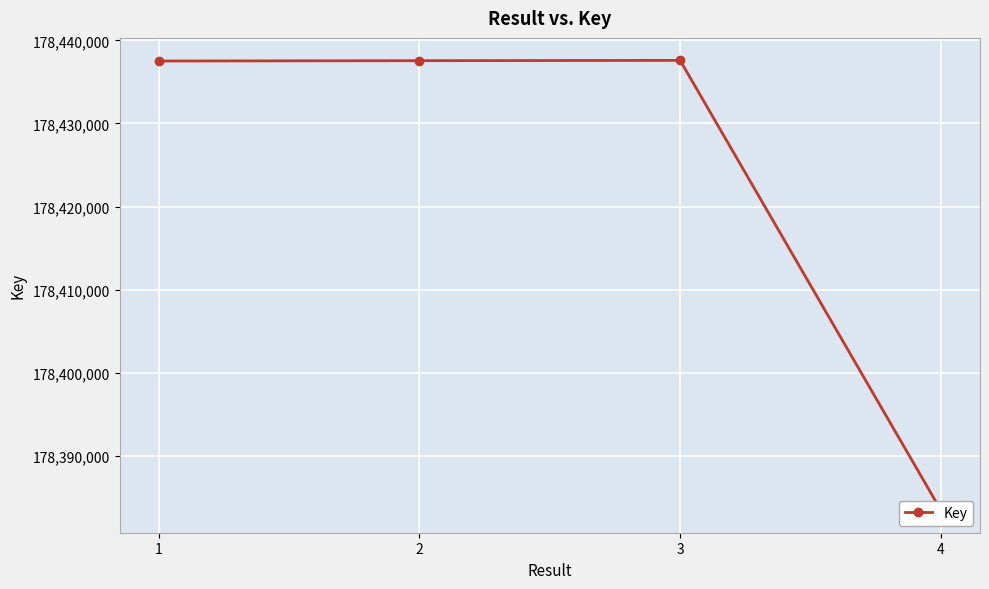

What is the ratio of the value at 2 to the value at 4?

1.0